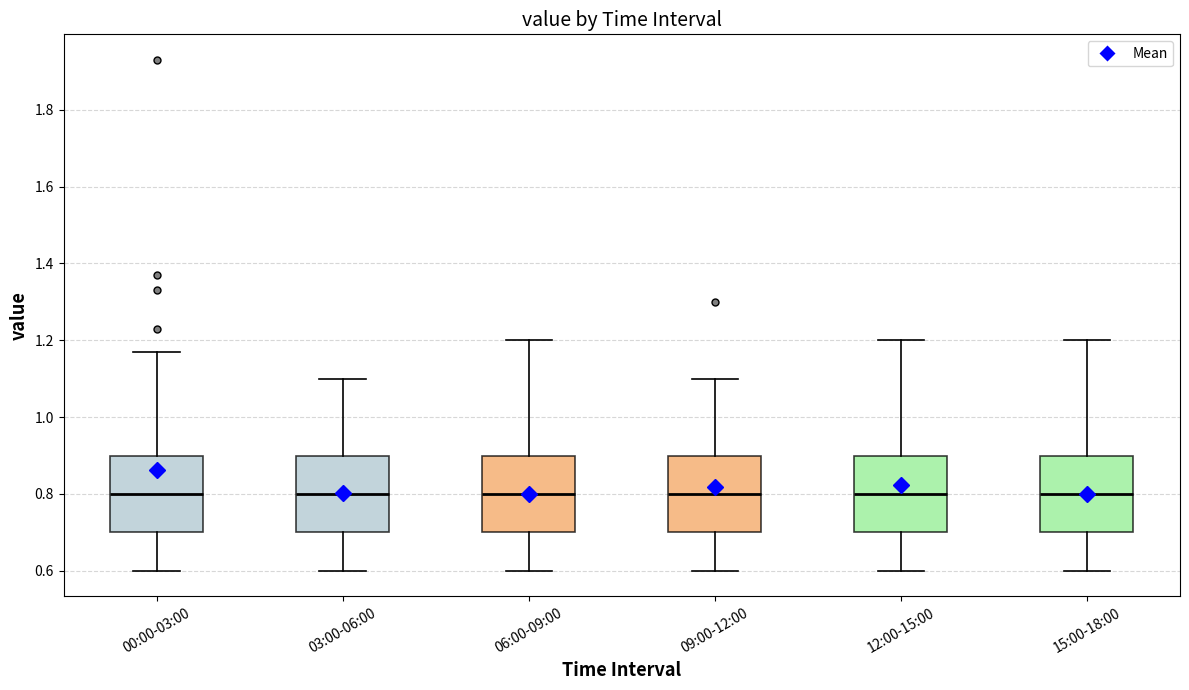

Reading left to right, transcribe this box plot: for each box, give where its median line is, the range the box spans, and where its two whiskers end, as read against the y-axis. The values are not printed on the chart, so give them approximately, as read against the axis.

00:00-03:00: median 0.80, box 0.70 to 0.90, whiskers 0.60 to 1.18
03:00-06:00: median 0.80, box 0.70 to 0.90, whiskers 0.60 to 1.10
06:00-09:00: median 0.80, box 0.70 to 0.90, whiskers 0.60 to 1.20
09:00-12:00: median 0.80, box 0.70 to 0.90, whiskers 0.60 to 1.10
12:00-15:00: median 0.80, box 0.70 to 0.90, whiskers 0.60 to 1.20
15:00-18:00: median 0.80, box 0.70 to 0.90, whiskers 0.60 to 1.20